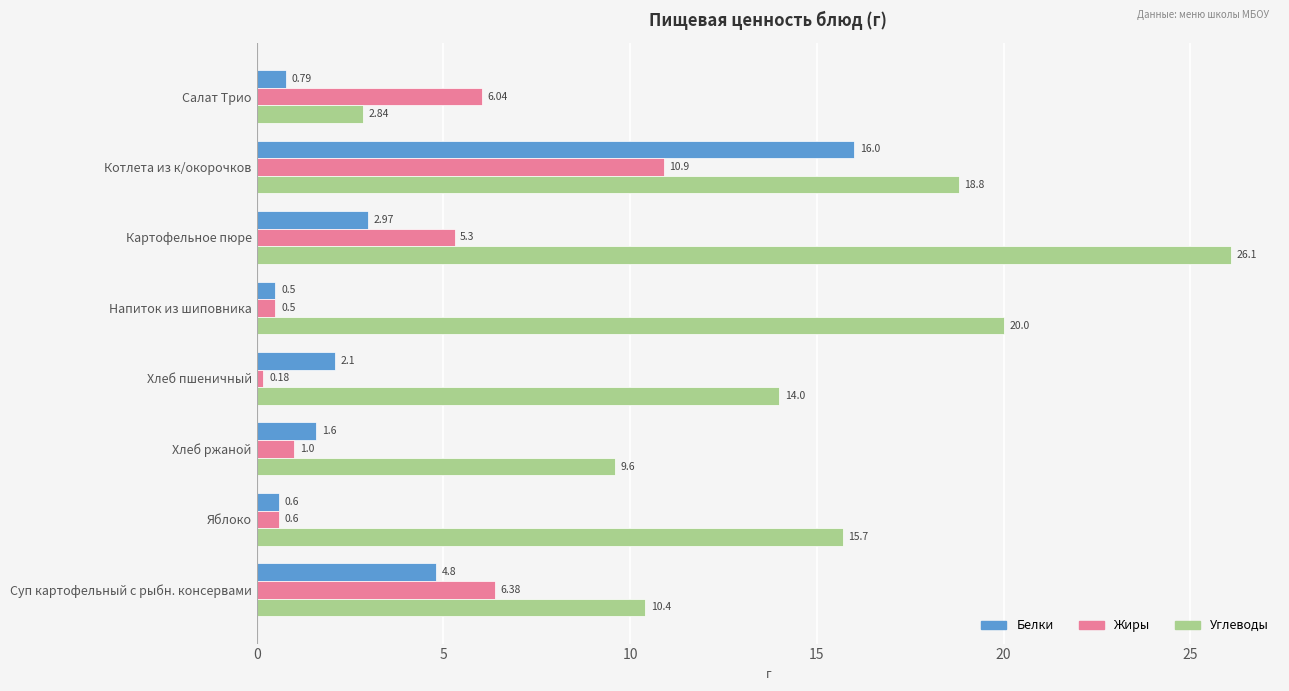

Which category has the lowest value in the Углеводы series?

Салат Трио